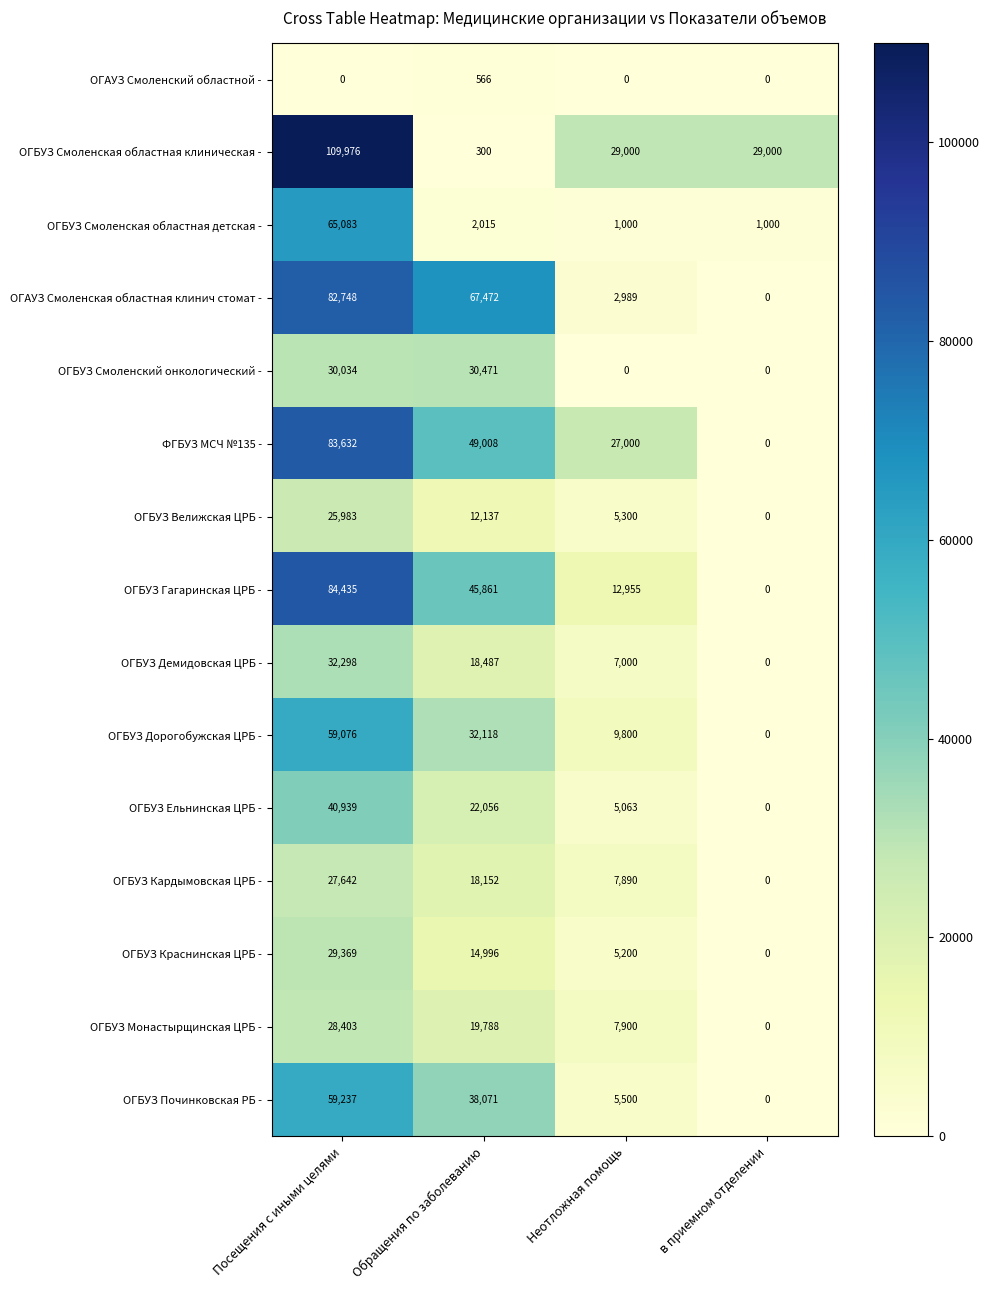

Is the value of ОГБУЗ Смоленская областная детская - at Обращения по заболеванию greater than the value of ОГБУЗ Починковская РБ - at Обращения по заболеванию?

No